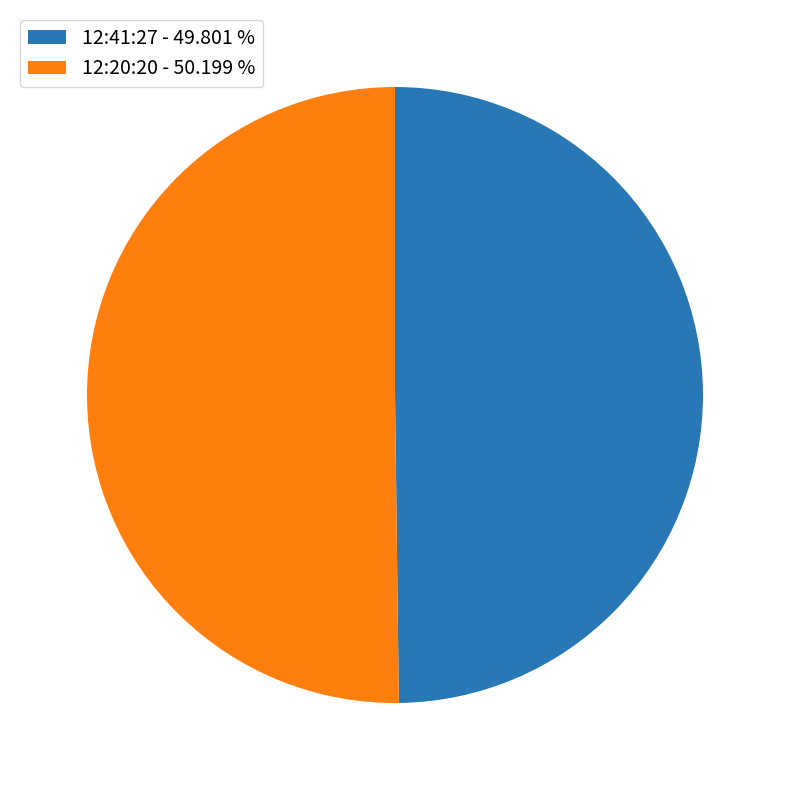

Approximately how many times larger is the value at 12:41:27 compared to 12:20:20?

1.0